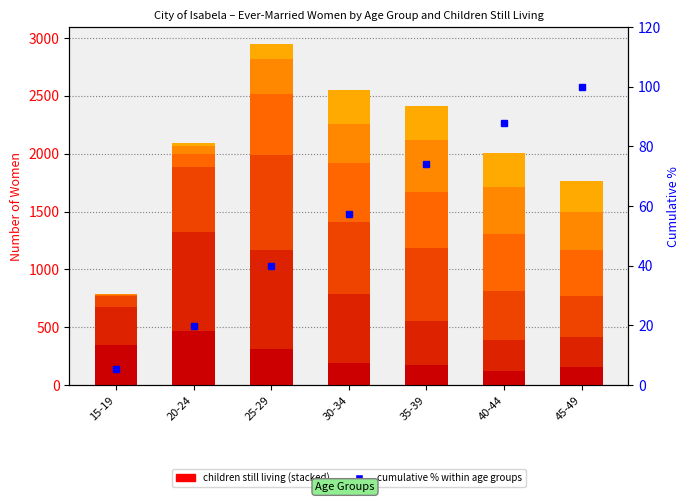

Between 25-29 and 30-34, which series saw the biggest shift?

1 child